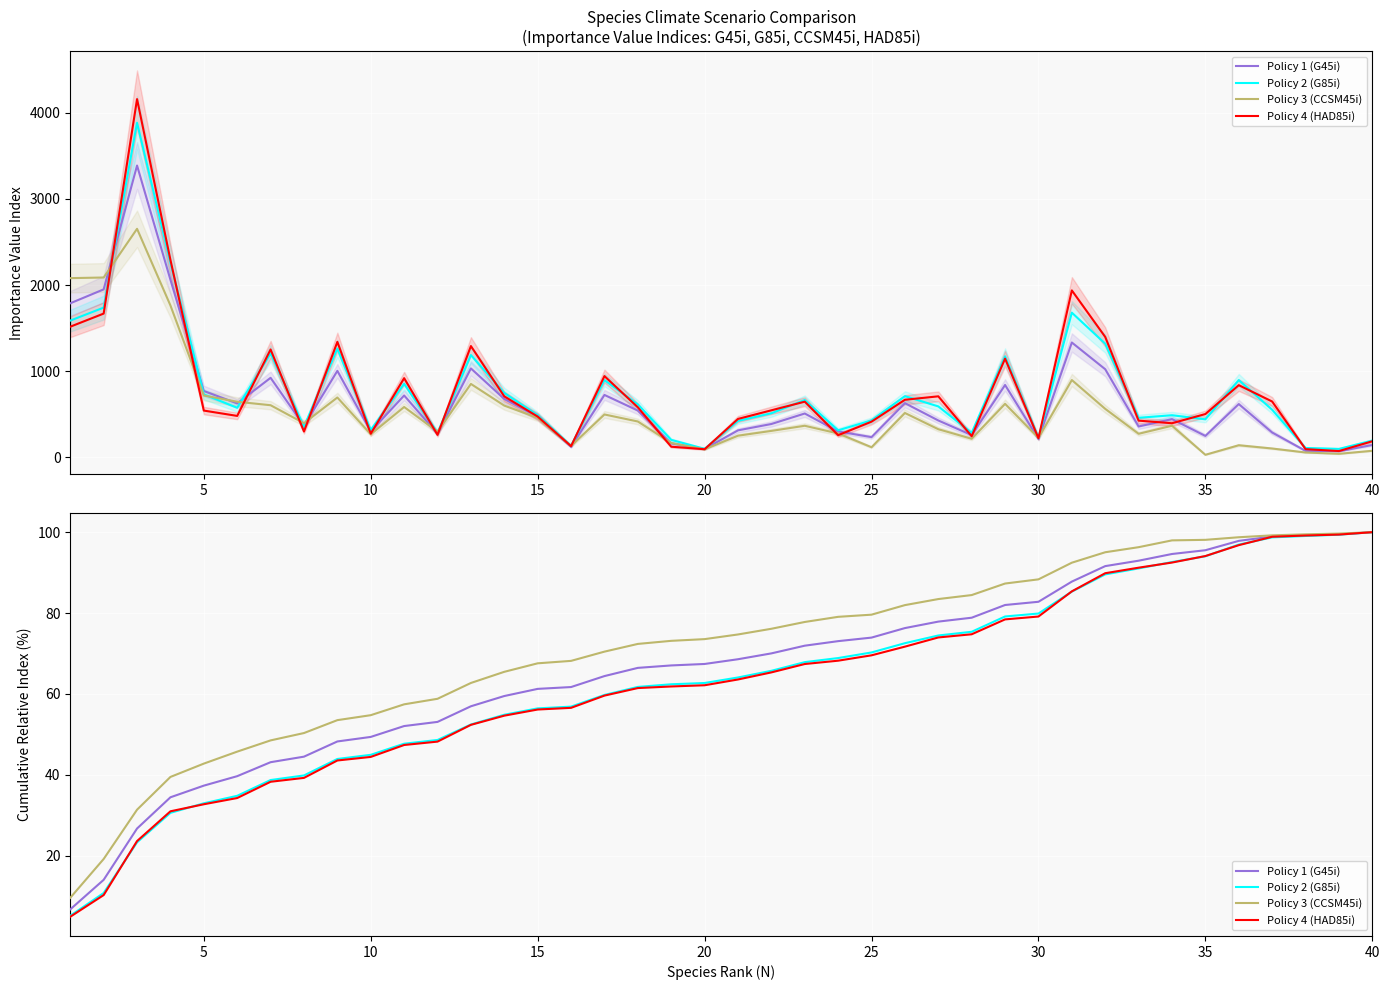

What is the value of the Policy 4 (HAD85i) point at the 18th from the left?

61.4